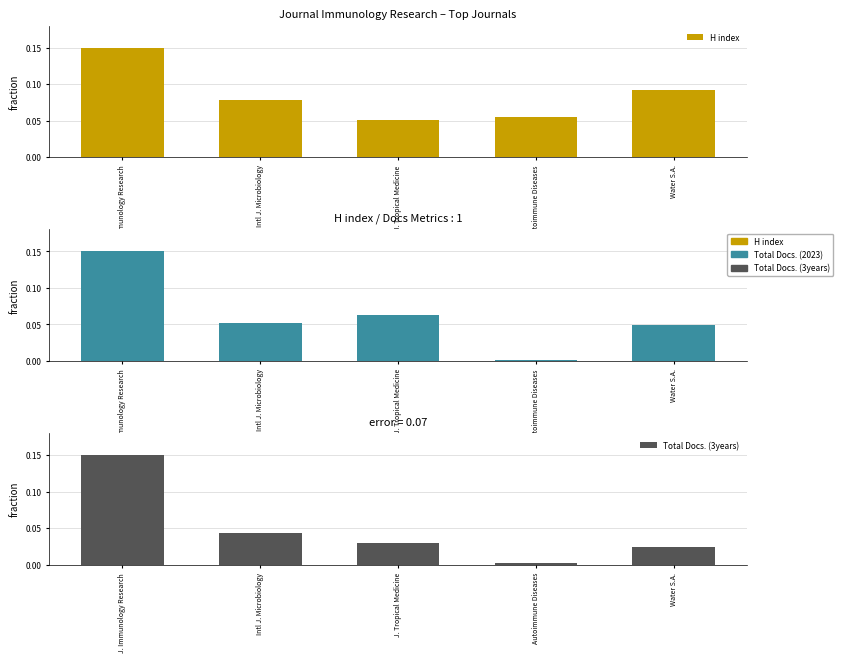

At which category is the sum across all series the highest?

J. Immunology Research